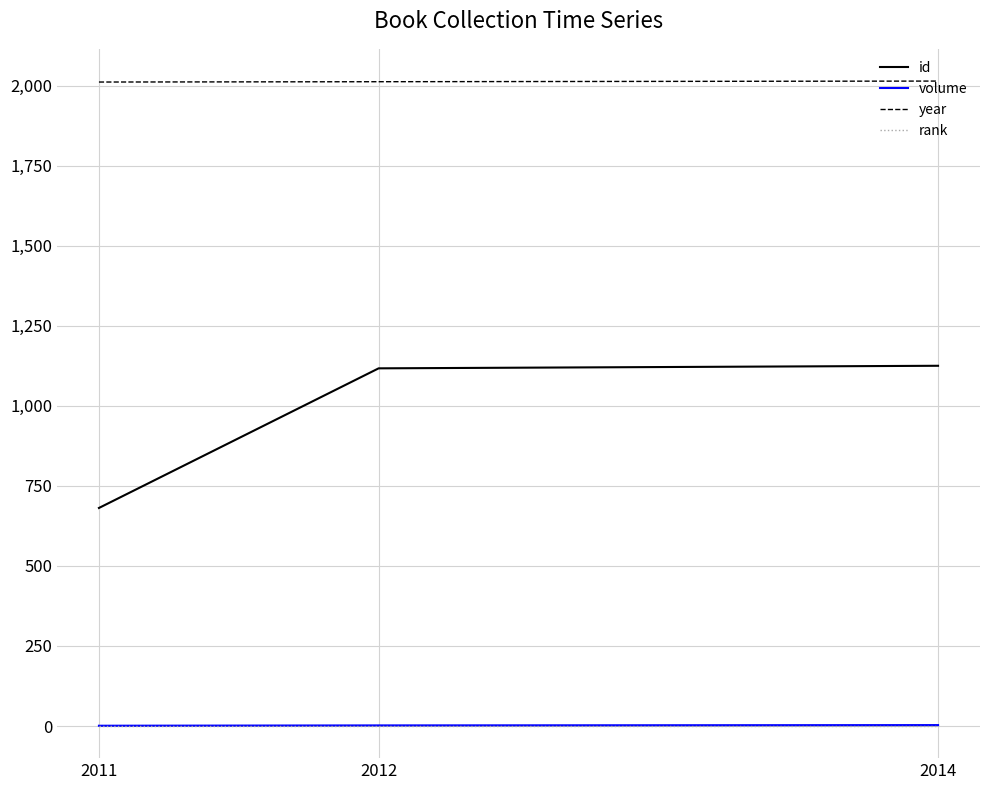

How many lines are shown in the chart?

4